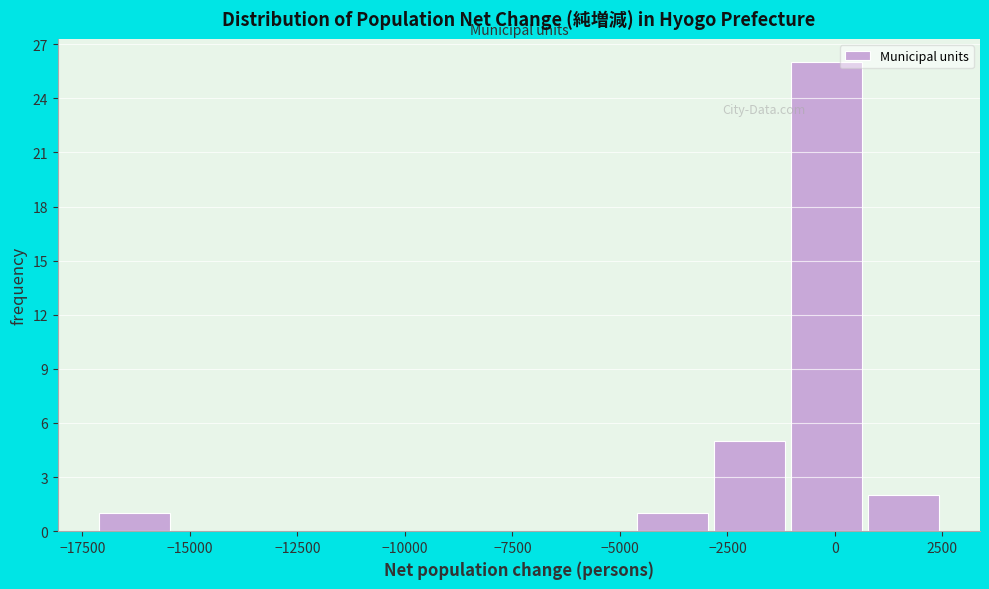

Around what value on the x-axis is the tallest bar? Give the approximate position of its centre, as read against the axis.

0